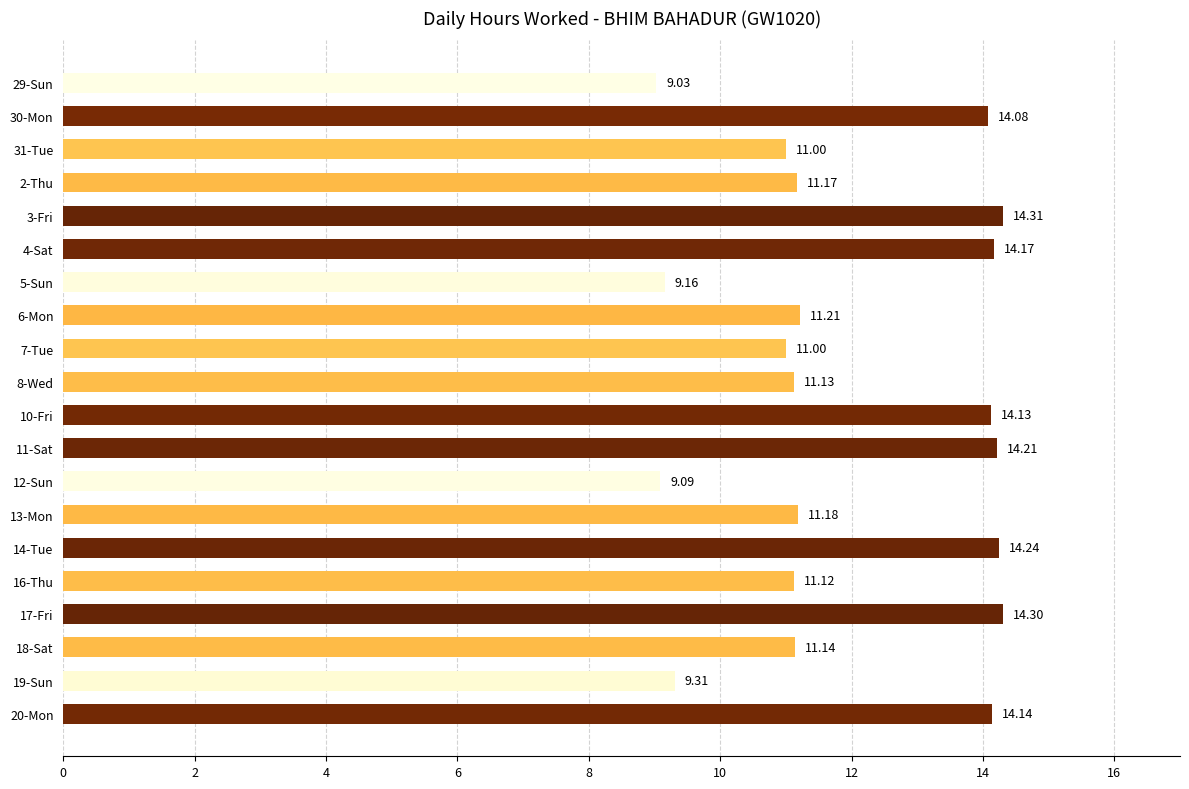

Approximately how many times larger is the value at 11-Sat compared to 3-Fri?

1.0